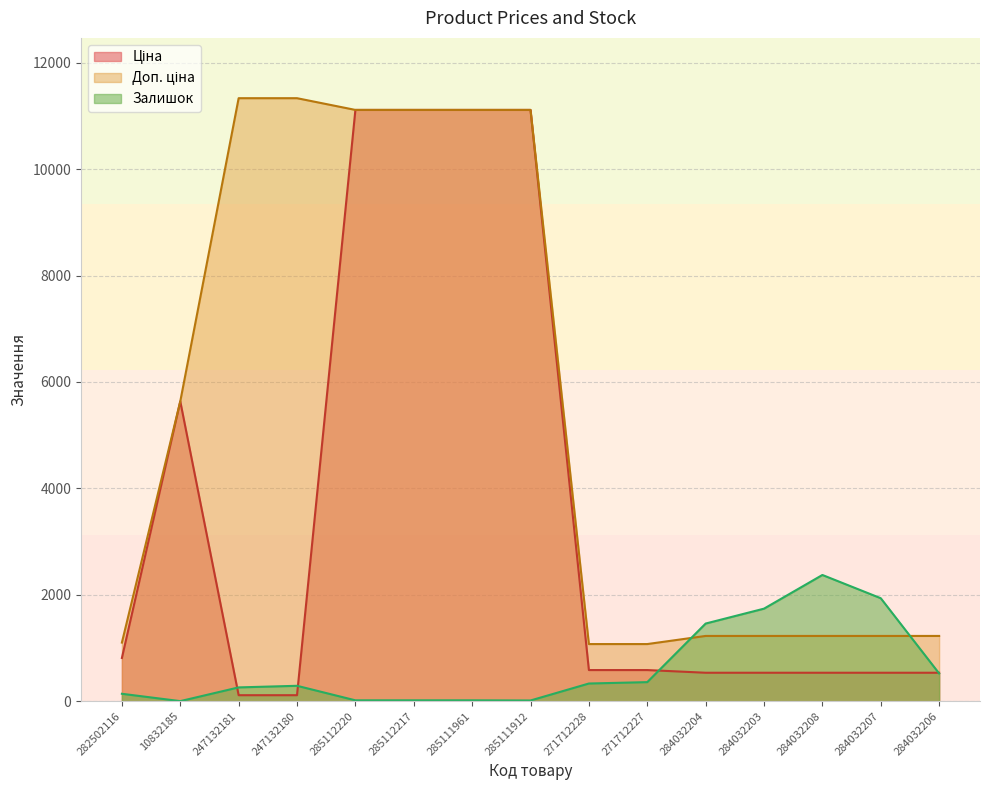

Which series has the largest total across all categories?

Доп. ціна